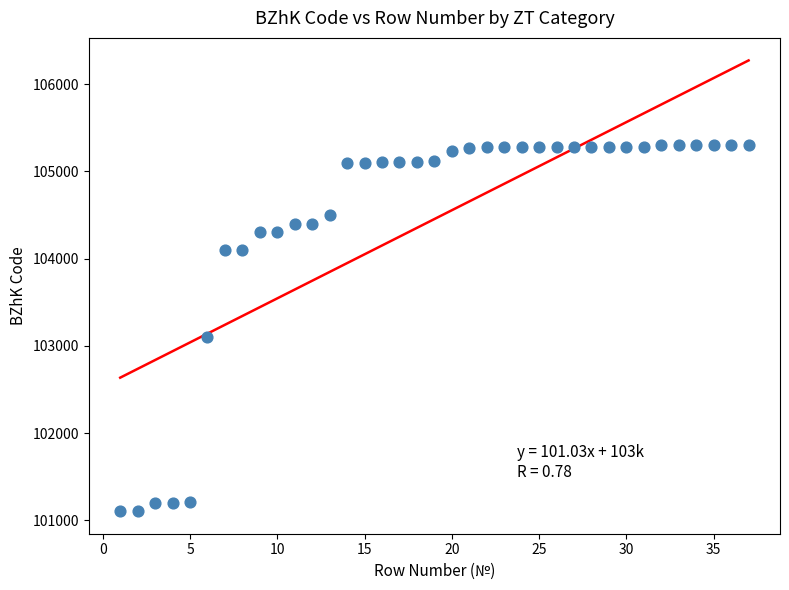

What is the range of Y values (max minus min)?

4201